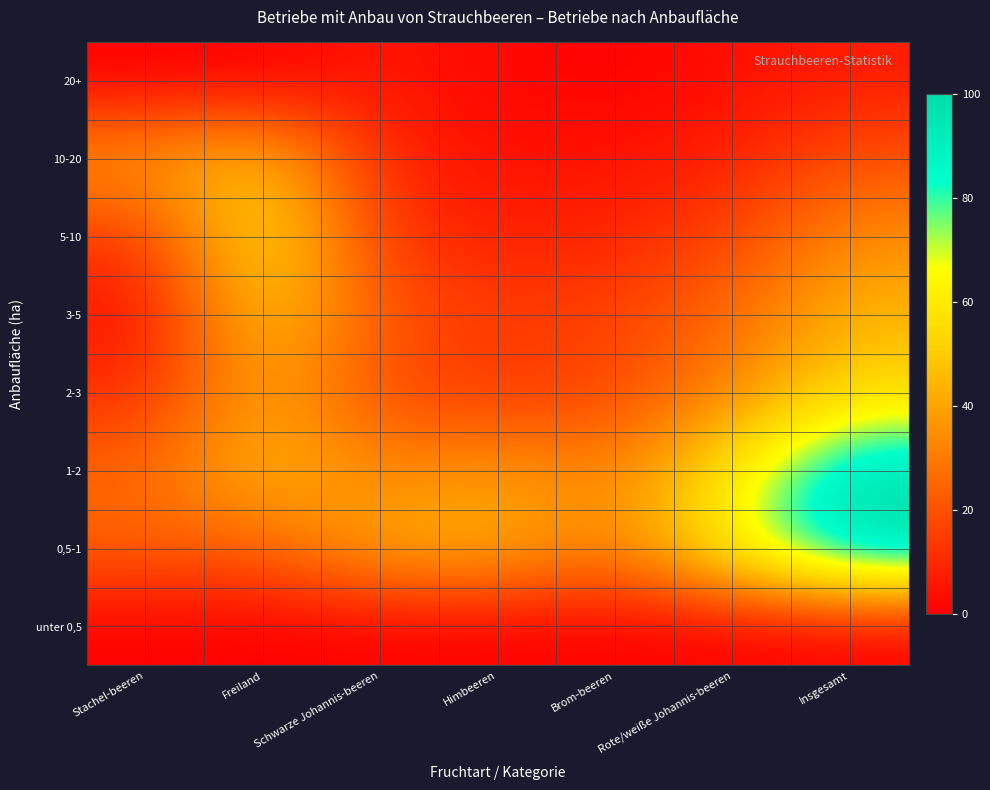

Reading left to right, list all the values displayed in this chart.

unter 0,5: Stachel-beeren=0	Freiland=0	Schwarze Johannis-beeren=0	Himbeeren=0	Brom-beeren=0	Rote/weiße Johannis-beeren=0	Insgesamt=0
0,5-1: Stachel-beeren=24	Freiland=23	Schwarze Johannis-beeren=43	Himbeeren=44	Brom-beeren=31	Rote/weiße Johannis-beeren=65	Insgesamt=100
1-2: Stachel-beeren=25	Freiland=47	Schwarze Johannis-beeren=32	Himbeeren=39	Brom-beeren=31	Rote/weiße Johannis-beeren=60	Insgesamt=98
2-3: Stachel-beeren=11	Freiland=42	Schwarze Johannis-beeren=18	Himbeeren=13	Brom-beeren=17	Rote/weiße Johannis-beeren=33	Insgesamt=54
3-5: Stachel-beeren=4	Freiland=51	Schwarze Johannis-beeren=21	Himbeeren=14	Brom-beeren=17	Rote/weiße Johannis-beeren=26	Insgesamt=45
5-10: Stachel-beeren=13	Freiland=60	Schwarze Johannis-beeren=13	Himbeeren=8	Brom-beeren=9	Rote/weiße Johannis-beeren=17	Insgesamt=35
10-20: Stachel-beeren=38	Freiland=49	Schwarze Johannis-beeren=9	Himbeeren=4	Brom-beeren=5	Rote/weiße Johannis-beeren=8	Insgesamt=20
20+: Stachel-beeren=0	Freiland=0	Schwarze Johannis-beeren=6	Himbeeren=2	Brom-beeren=0	Rote/weiße Johannis-beeren=4	Insgesamt=7